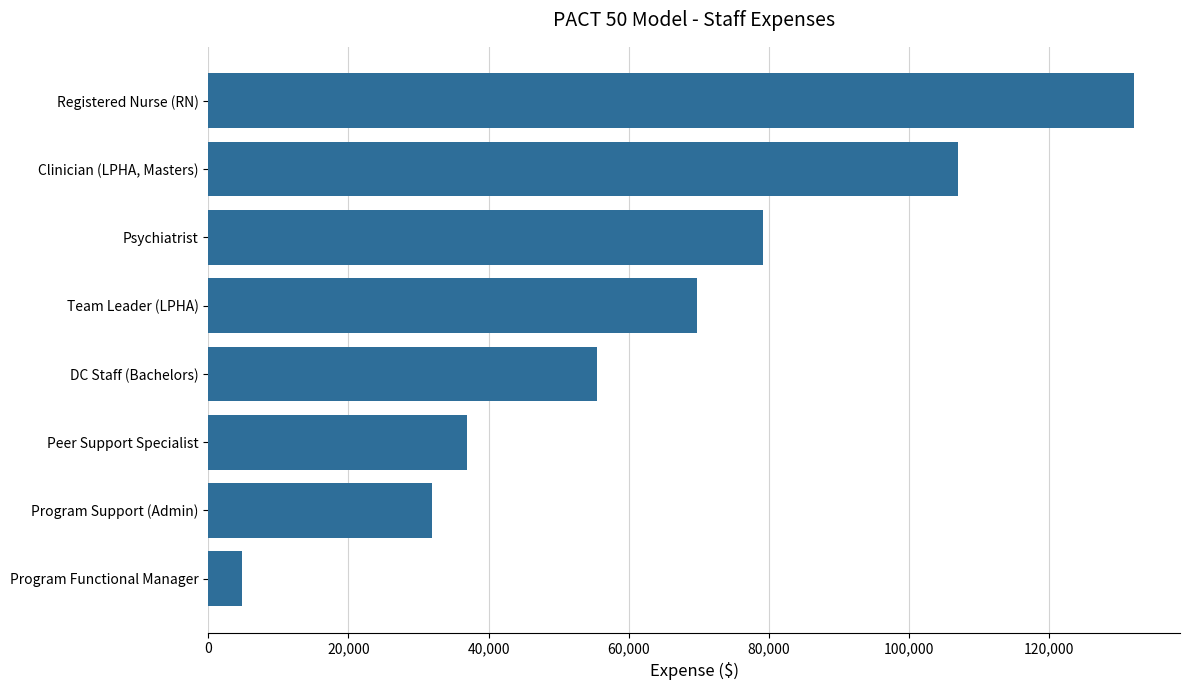

Reading bottom to top, extract all data points from this chart.

Program Functional Manager=4754.2	Program Support (Admin)=31921.8	Peer Support Specialist=36988.1	DC Staff (Bachelors)=55482.2	Team Leader (LPHA)=69729.1	Psychiatrist=79194.8	Clinician (LPHA, Masters)=107049.9	Registered Nurse (RN)=132167.2